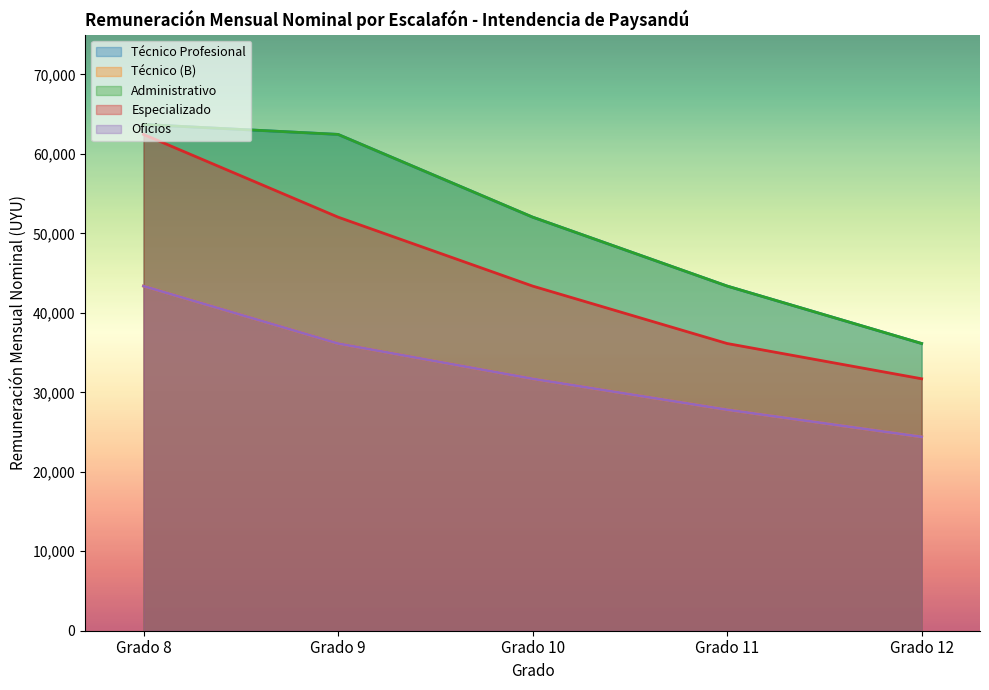

What is the difference between the second highest and second lowest values in the Especializado series?

15902